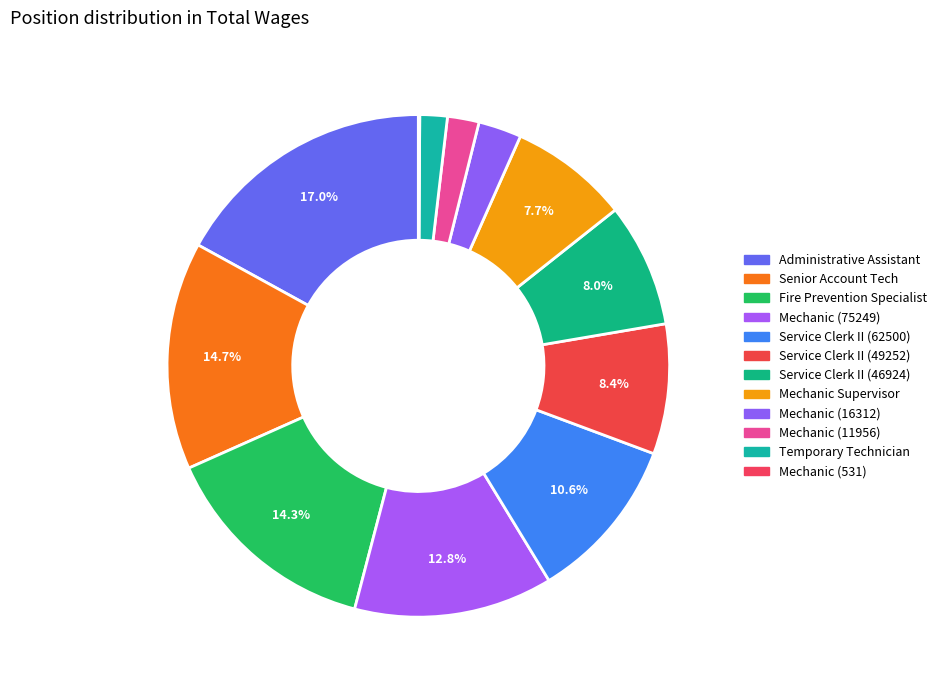

To the nearest percent, what is the difference between the Mechanic (531) and Service Clerk II (62500) slice percentages?

11%